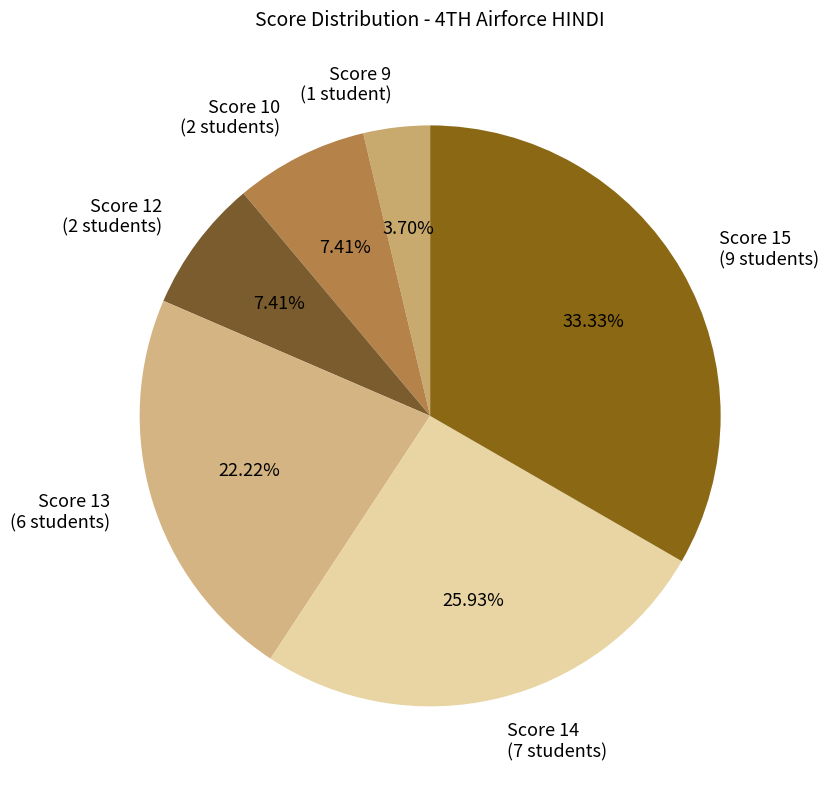

Which has a higher value, Score 13 or Score 9?

Score 13